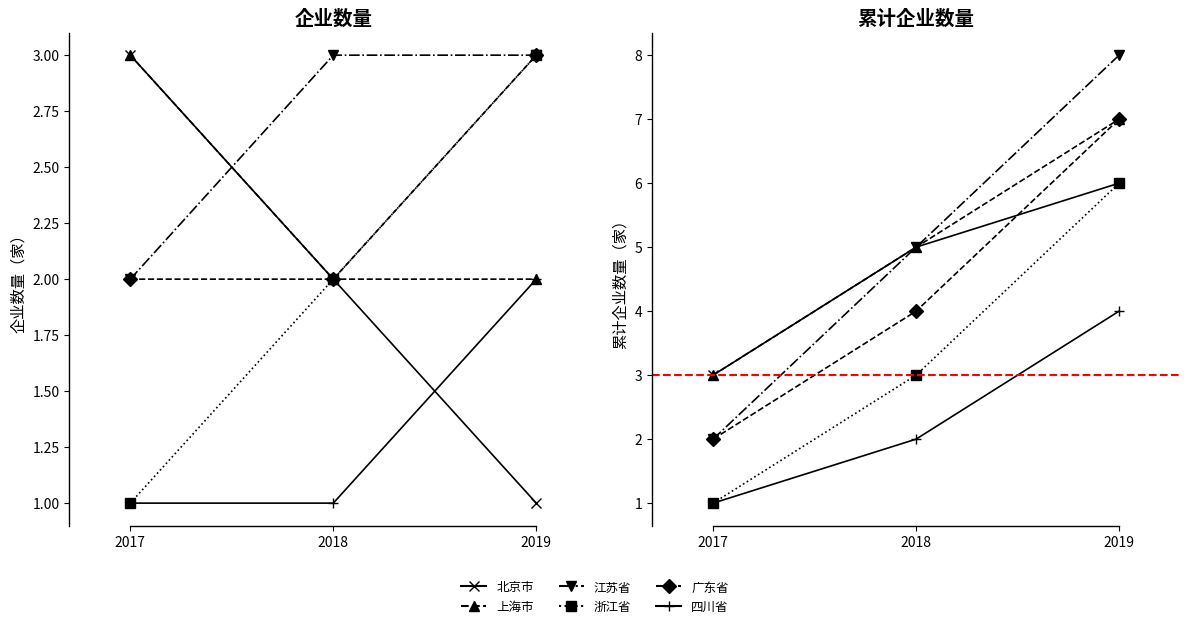

What is the maximum value for 北京市?

3